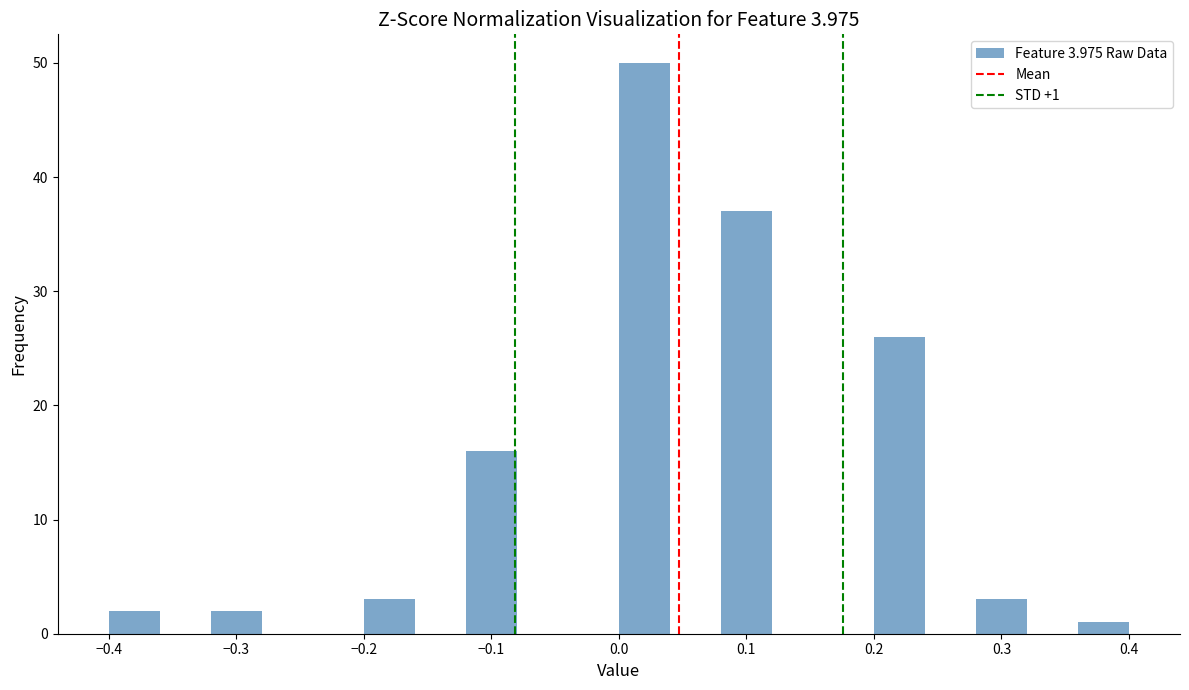

Which range on the x-axis has the tallest bar?

0.00 to 0.04